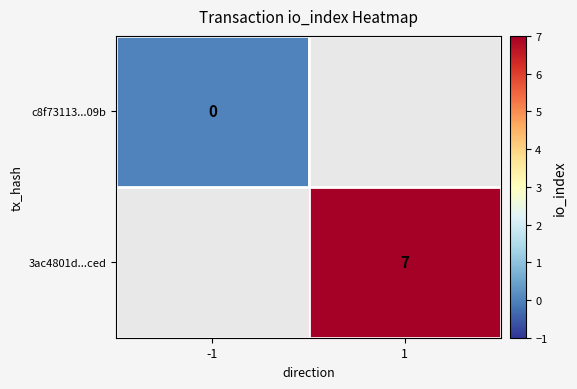

Is the value of 3ac4801d...ced at 1 greater than the value of c8f73113...09b at -1?

Yes